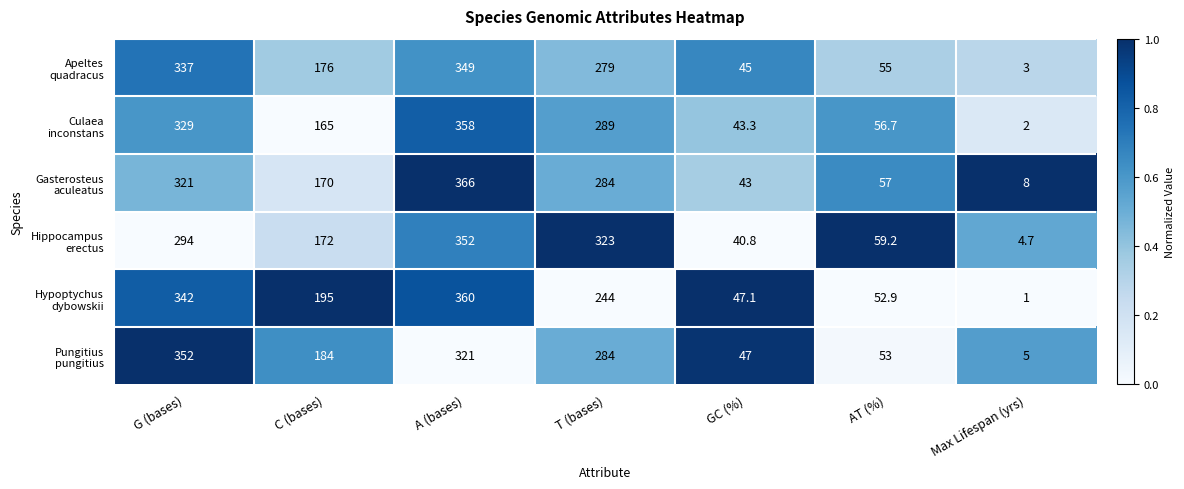

Which label corresponds to the largest value in the chart?

A (bases)